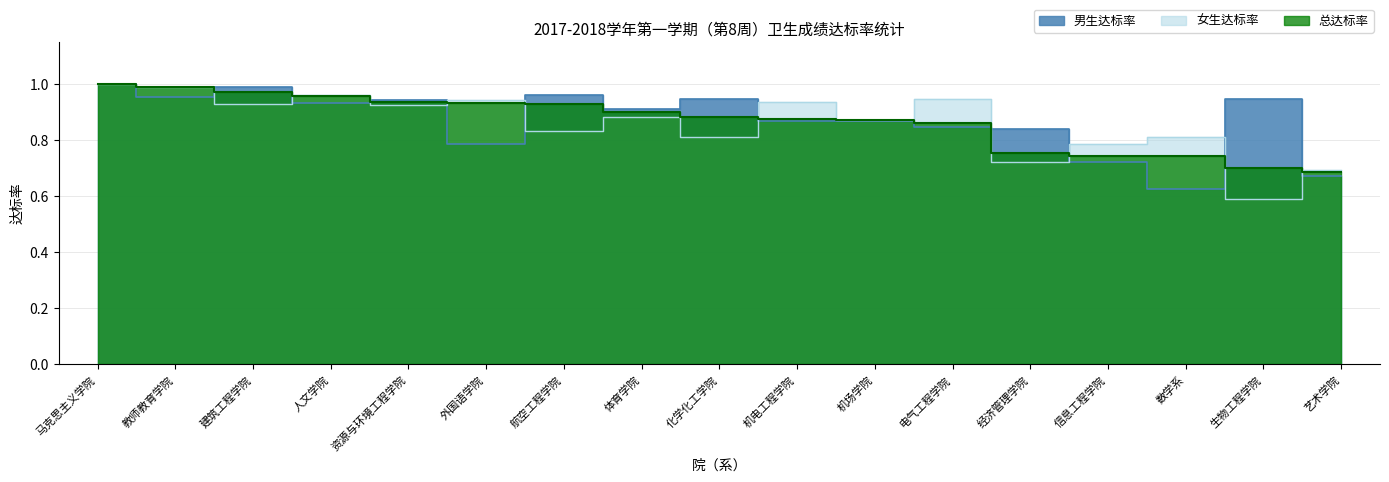

After their last crossing, which series has the higher values: 总达标率 or 男生达标率?

总达标率